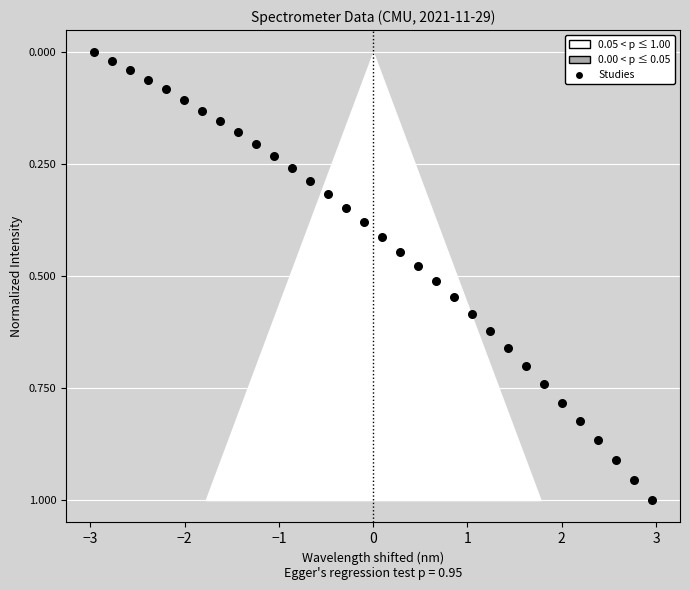

What is the range of X values (max minus min)?

5.9